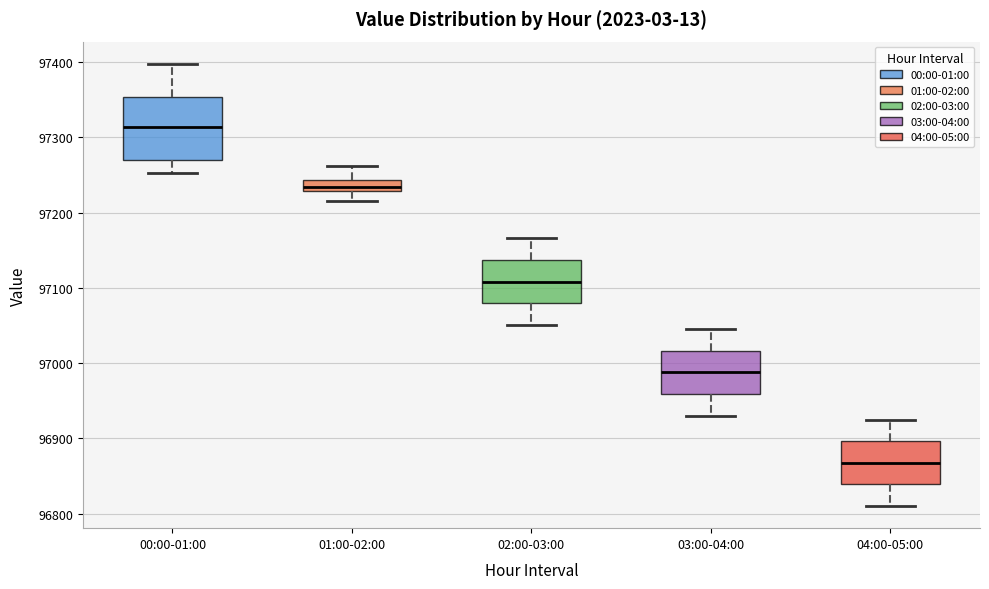

Where does the upper whisker of the box for 00:00-01:00 end on the y-axis? The values are not printed on the chart, so give them approximately, as read against the axis.

97400